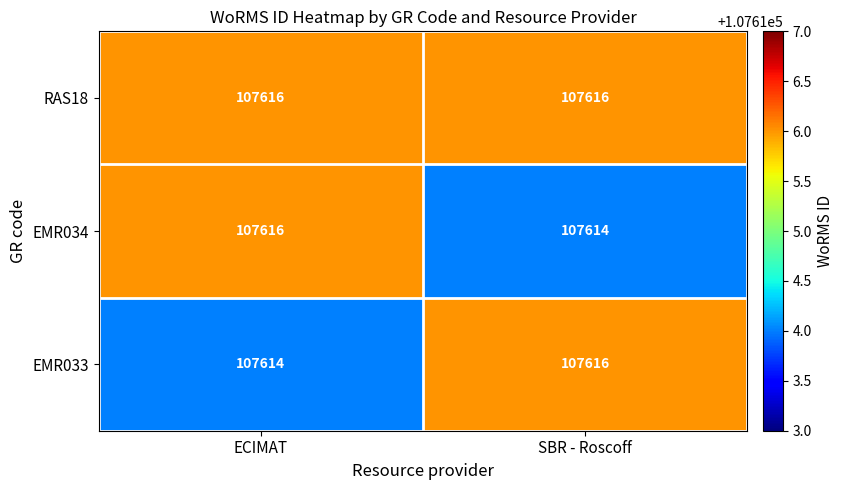

What is the sum of all EMR033 values?

215230